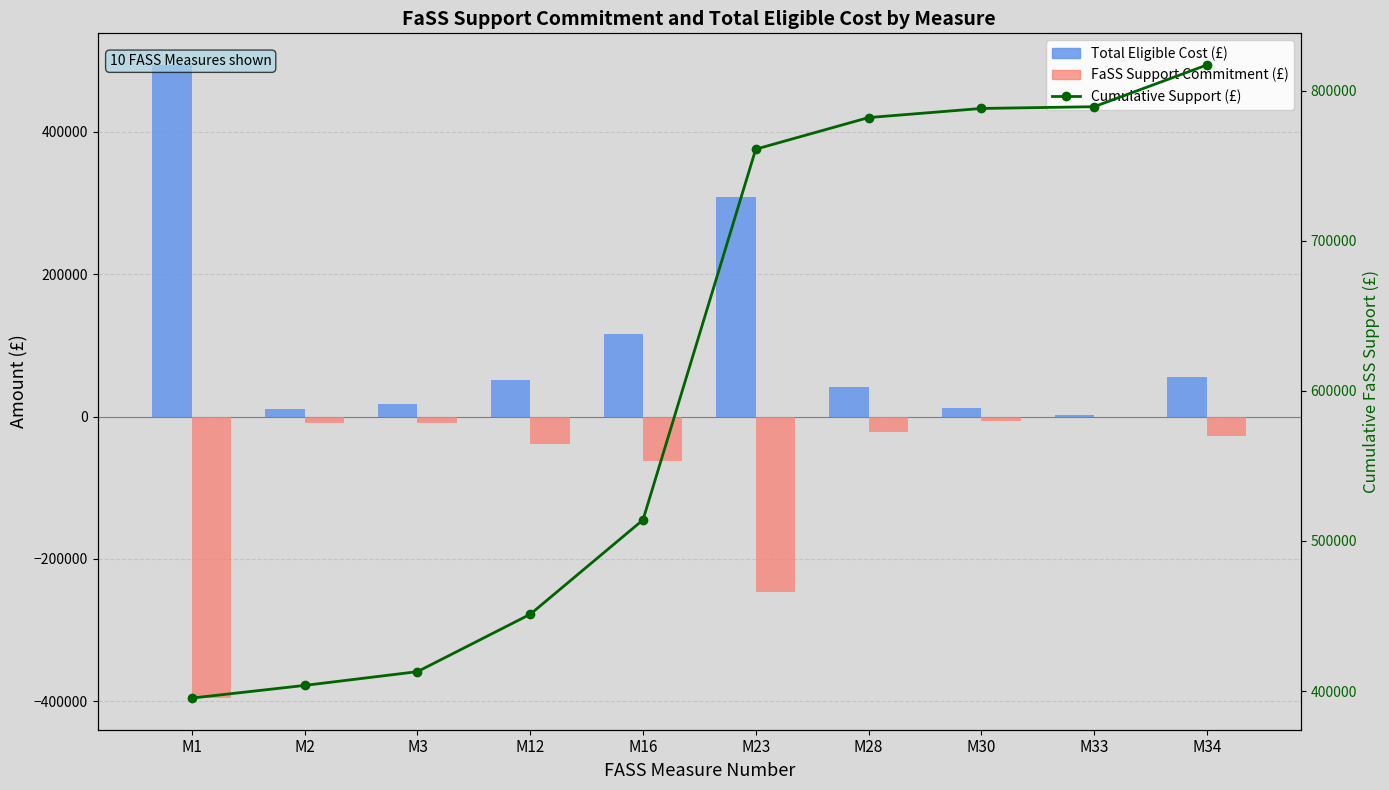

What is the lowest value of the FaSS Support Commitment (£) series?

-395317.4